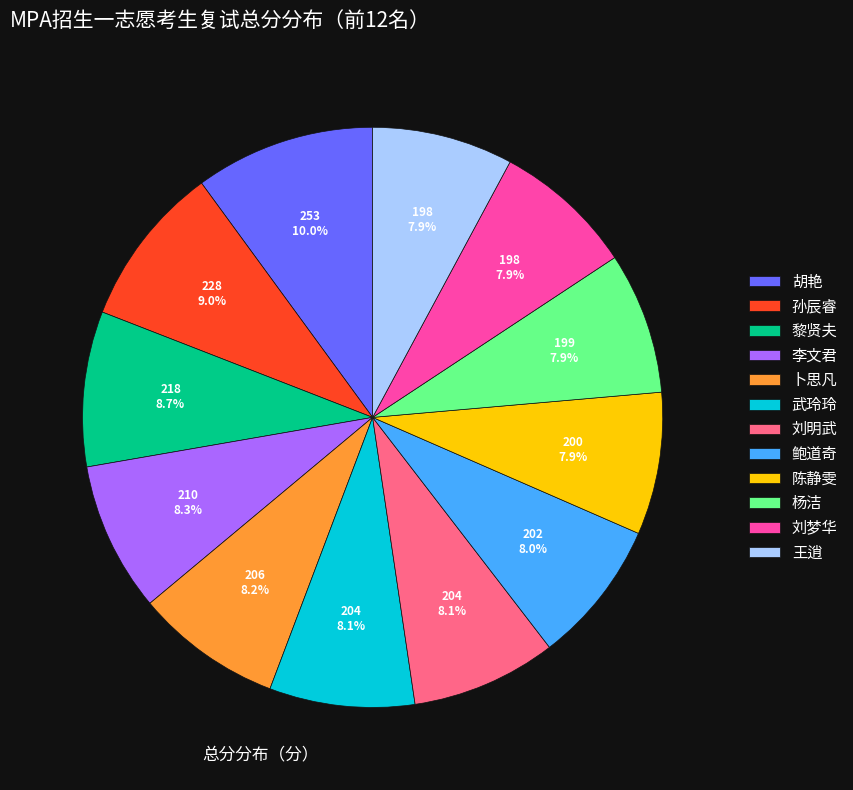

Is there a majority slice in this chart?

No